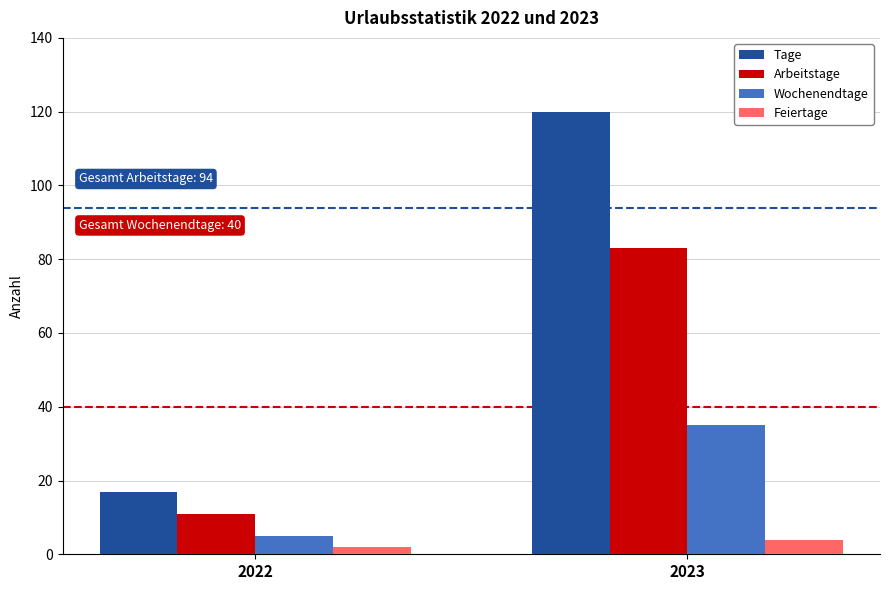

Which category has the lowest value in the Arbeitstage series?

2022